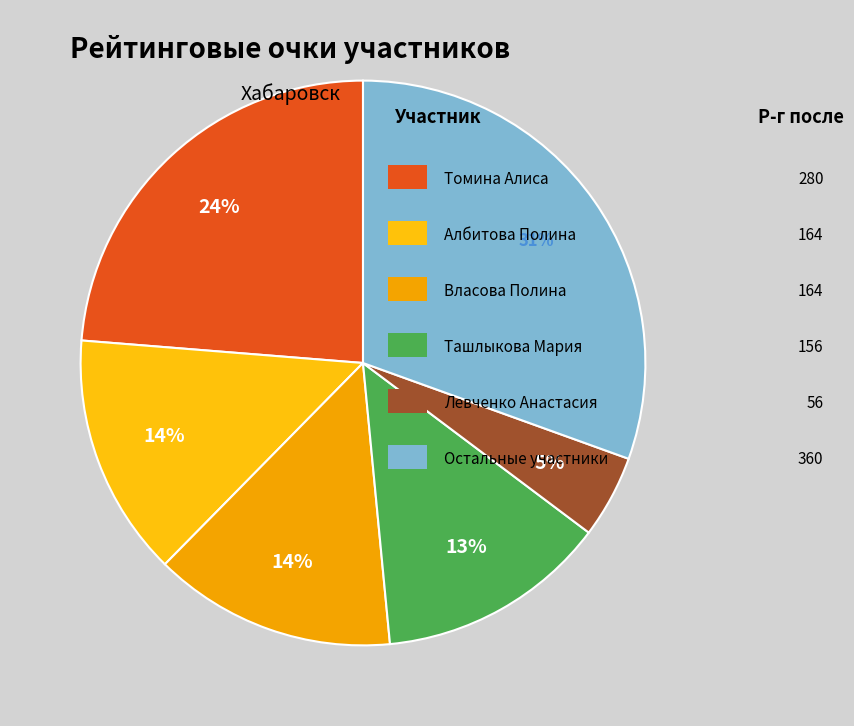

How many slices are in this pie chart?

6